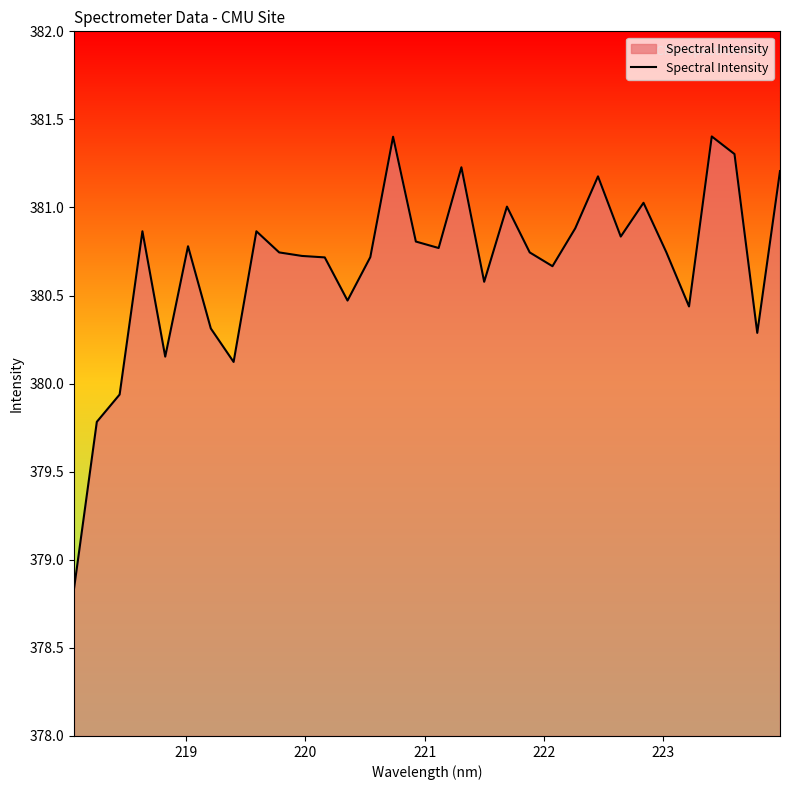

What is the difference between the maximum and second lowest values?

1.6